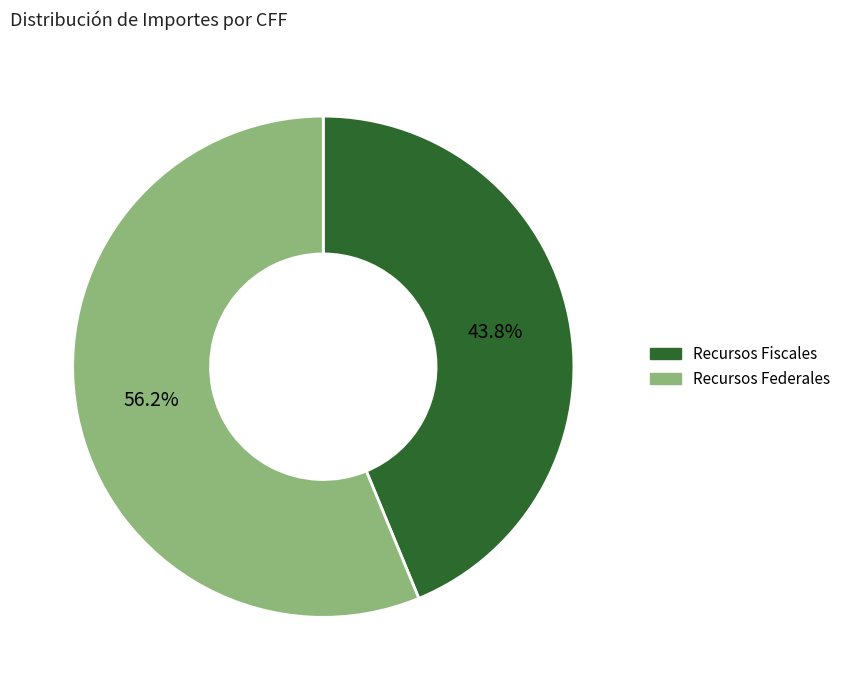

Which category has the biggest portion of the pie?

Recursos Federales